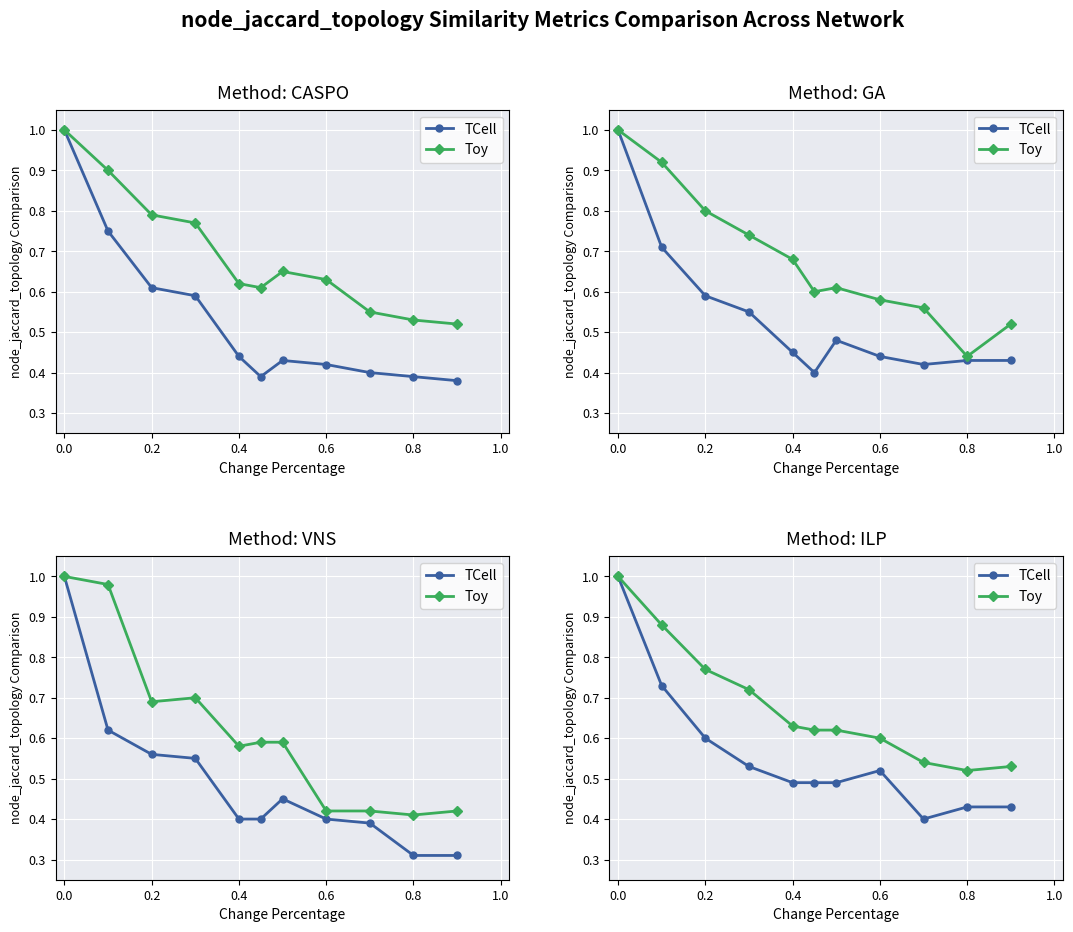

What is the difference between the maximum and minimum values in the Toy series?

0.5